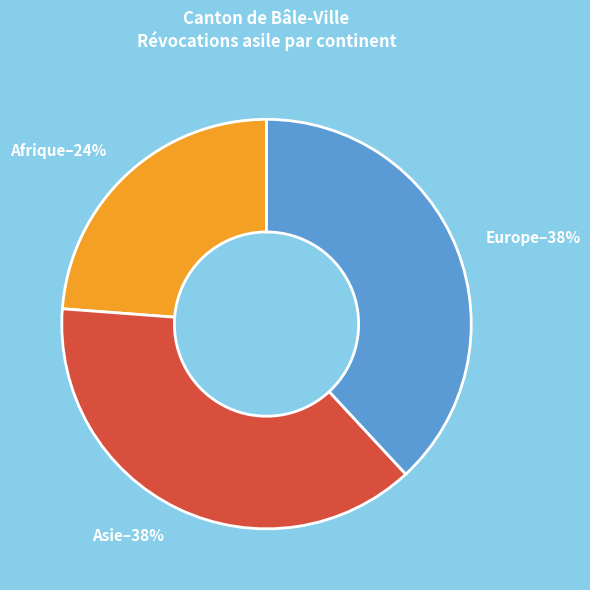

Is it true that Asie–38% is 33% of the pie?

False